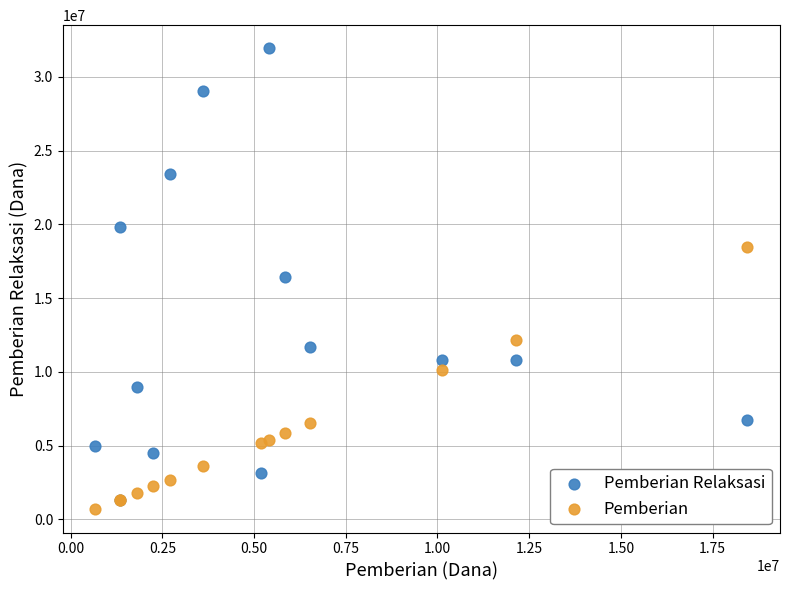

What are all the series names shown in the legend?

Pemberian Relaksasi, Pemberian